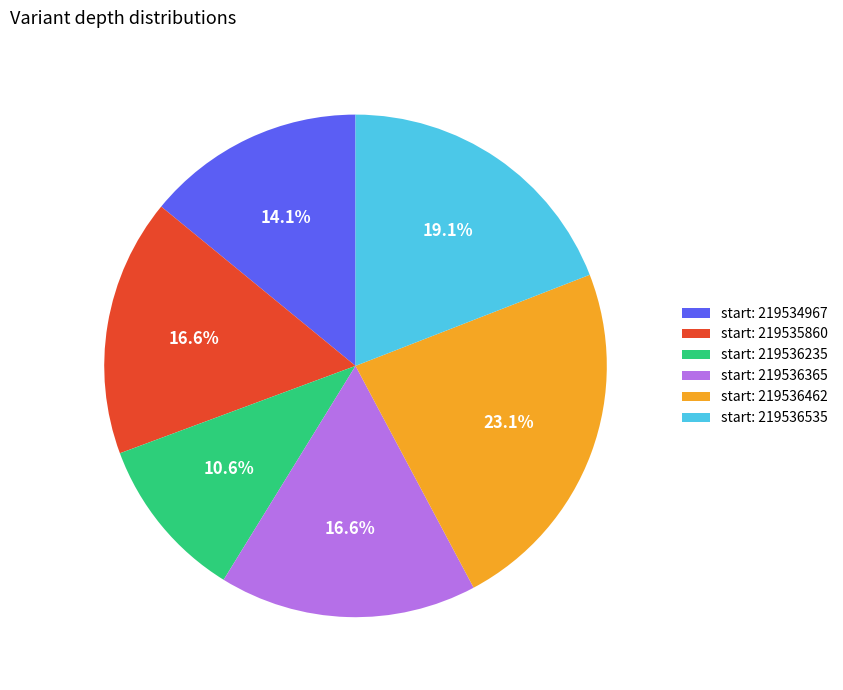

Count the number of slices in the pie.

6